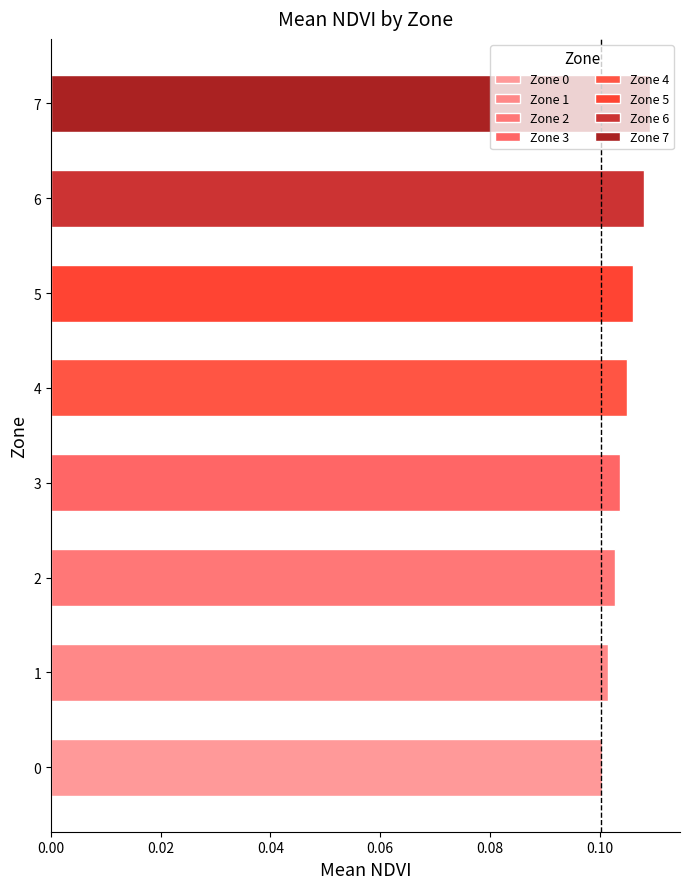

At which category does the chart reach its peak across all series?

7